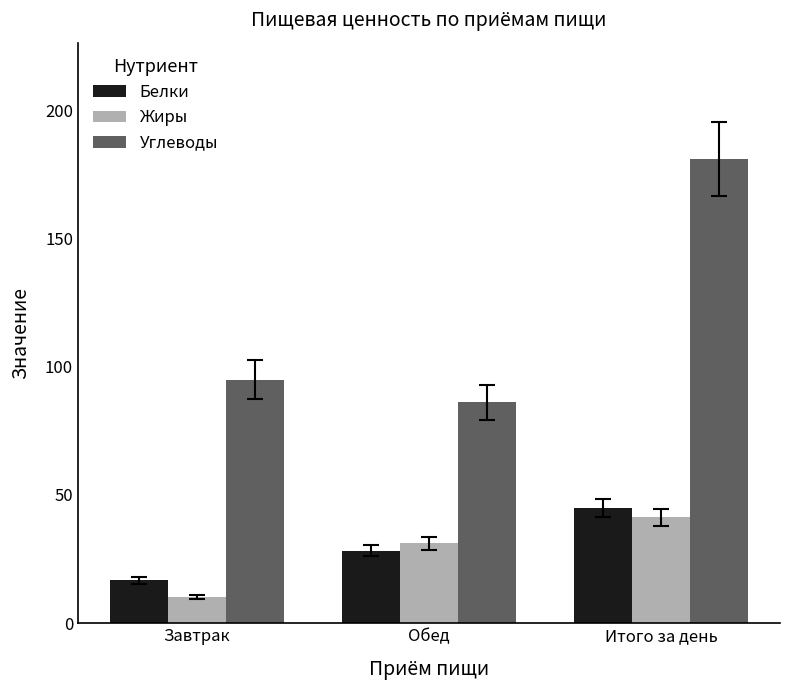

At how many categories does at least one series exceed 48?

3